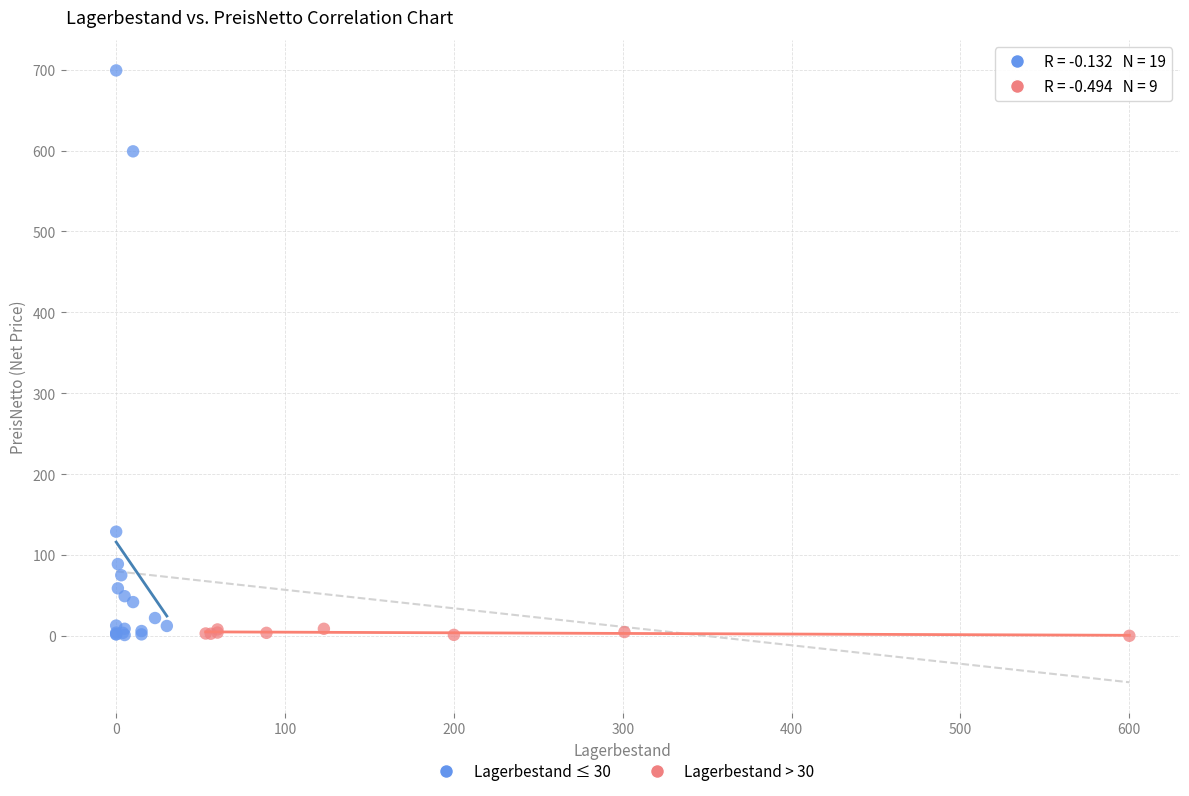

Which series has the widest spread of Y values?

Lagerbestand ≤ 30